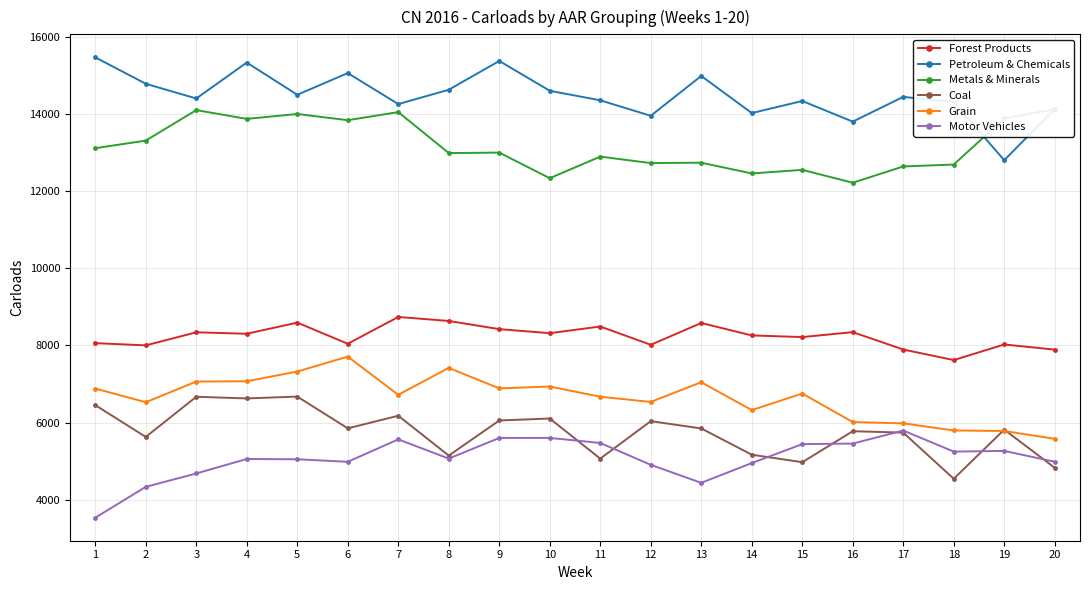

True or false: Grain has more than 1 points higher than both neighbors.

True